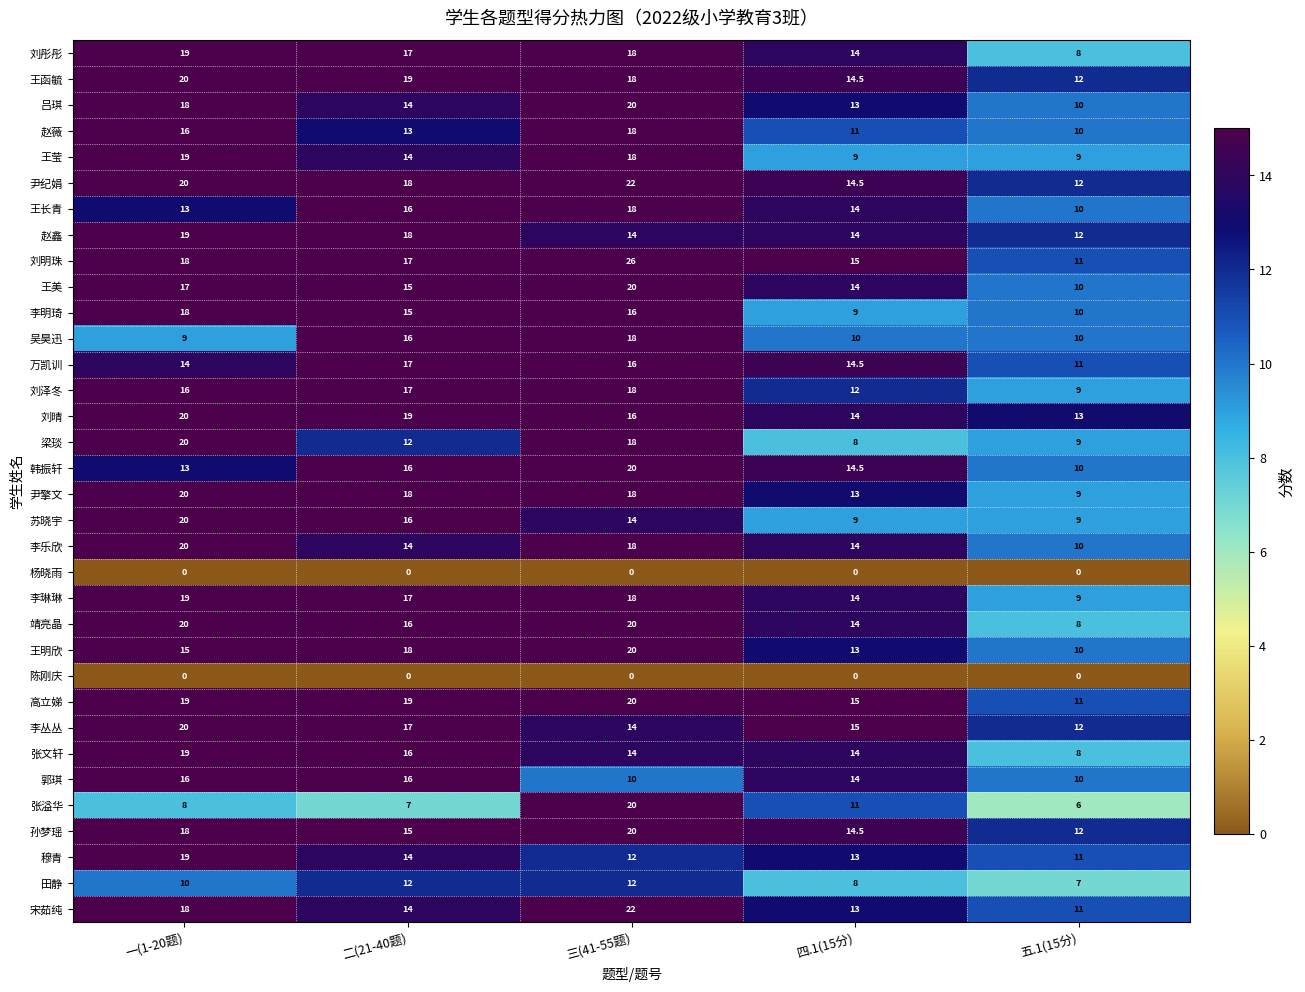

What is the minimum value for 赵鑫?

12.0